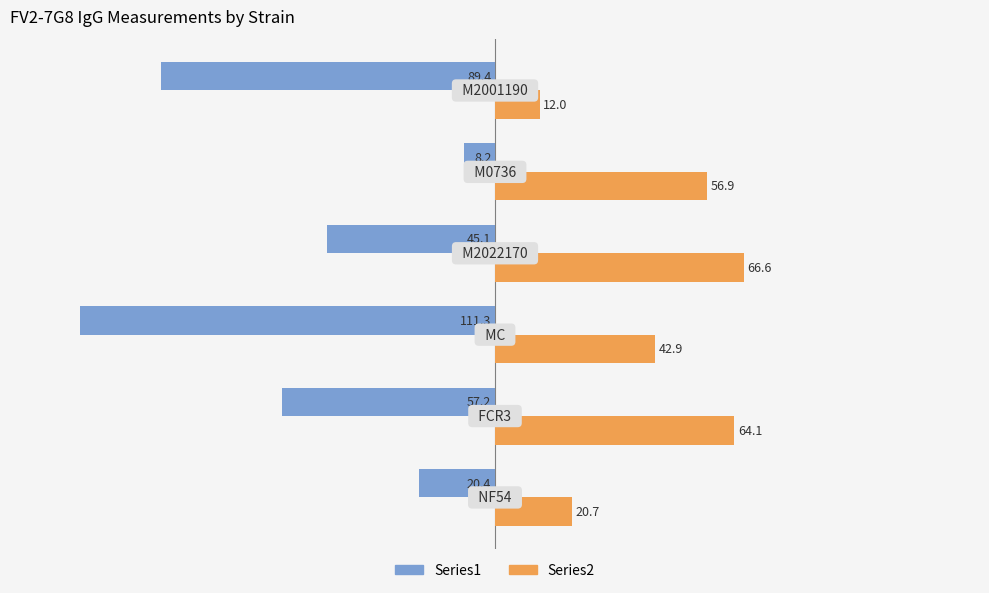

List the series in order of their peak value, lowest first.

Series1, Series2